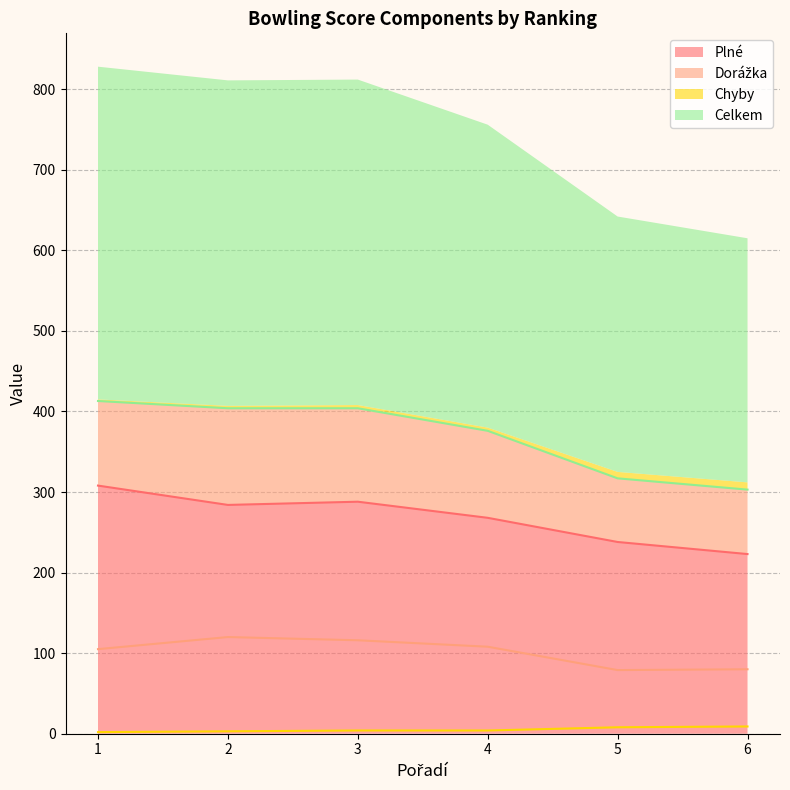

What is the spread (max minus min) of values at 4?

372